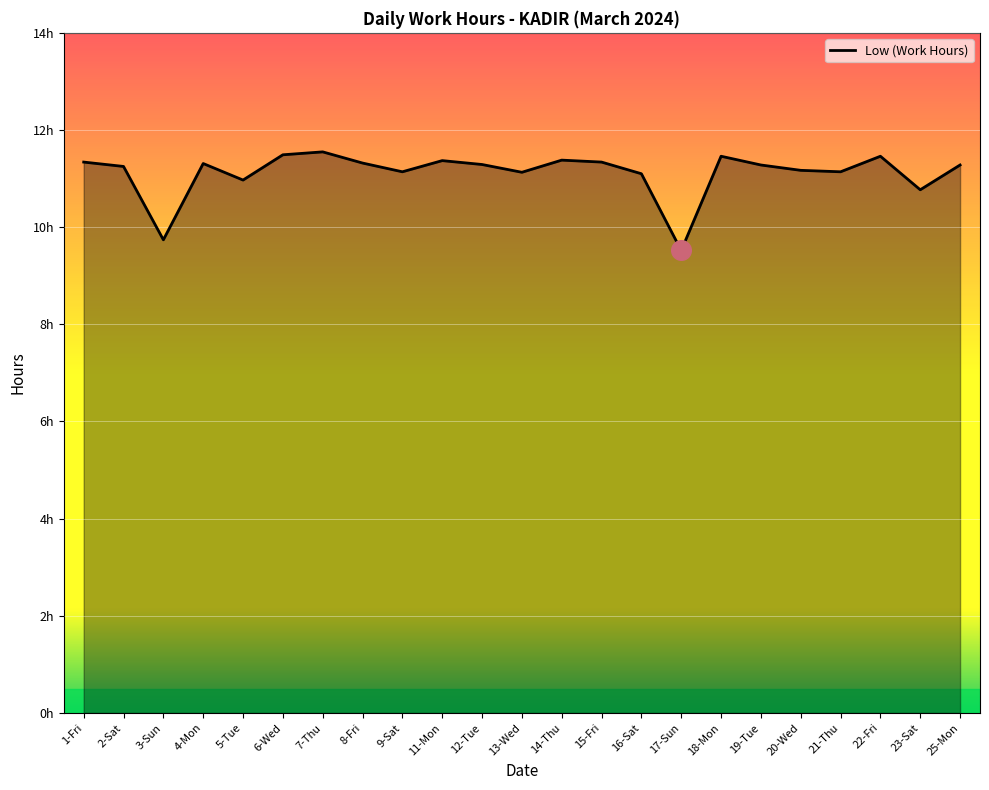

What is the ratio of the value at 6-Wed to the value at 12-Tue?

1.0